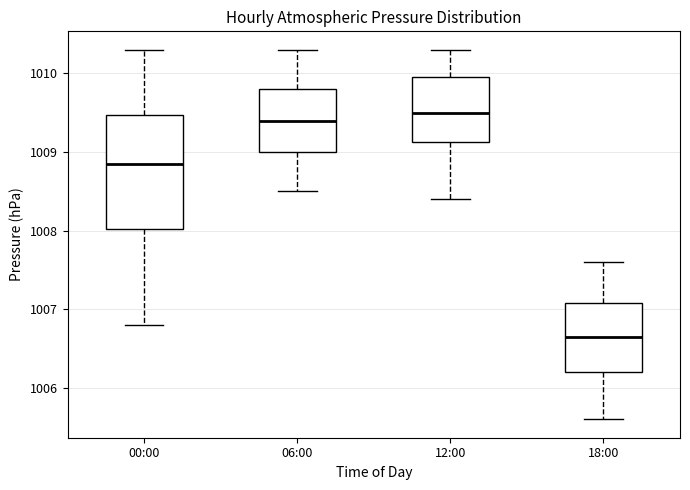

Reading left to right, transcribe this box plot: for each box, give where its median line is, the range the box spans, and where its two whiskers end, as read against the y-axis. The values are not printed on the chart, so give them approximately, as read against the axis.

00:00: median 1008.9, box 1008.0 to 1009.5, whiskers 1006.8 to 1010.3
06:00: median 1009.4, box 1009.0 to 1009.8, whiskers 1008.5 to 1010.3
12:00: median 1009.5, box 1009.1 to 1010.0, whiskers 1008.4 to 1010.3
18:00: median 1006.7, box 1006.2 to 1007.1, whiskers 1005.6 to 1007.6